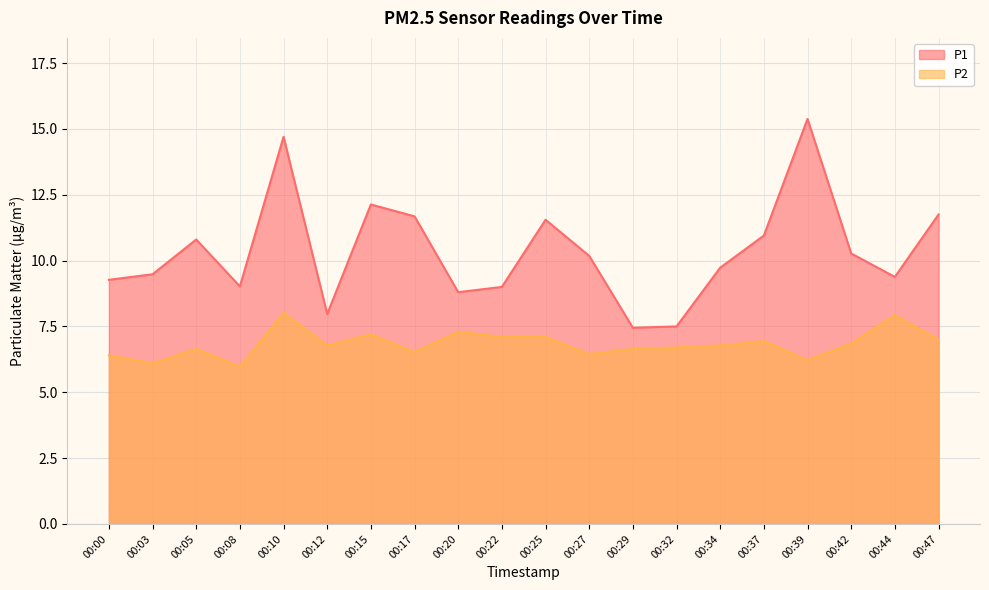

What is the value of the P2 point at the 7th from the left?

7.2